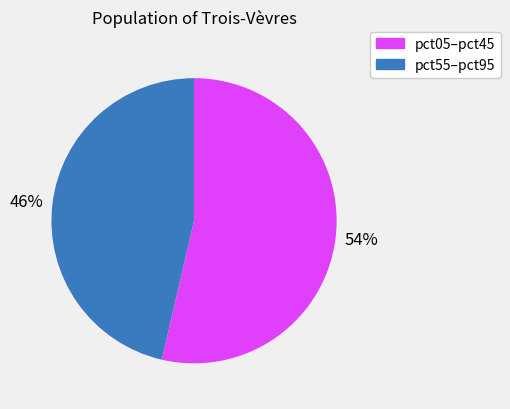

Does any single category account for the majority?

Yes